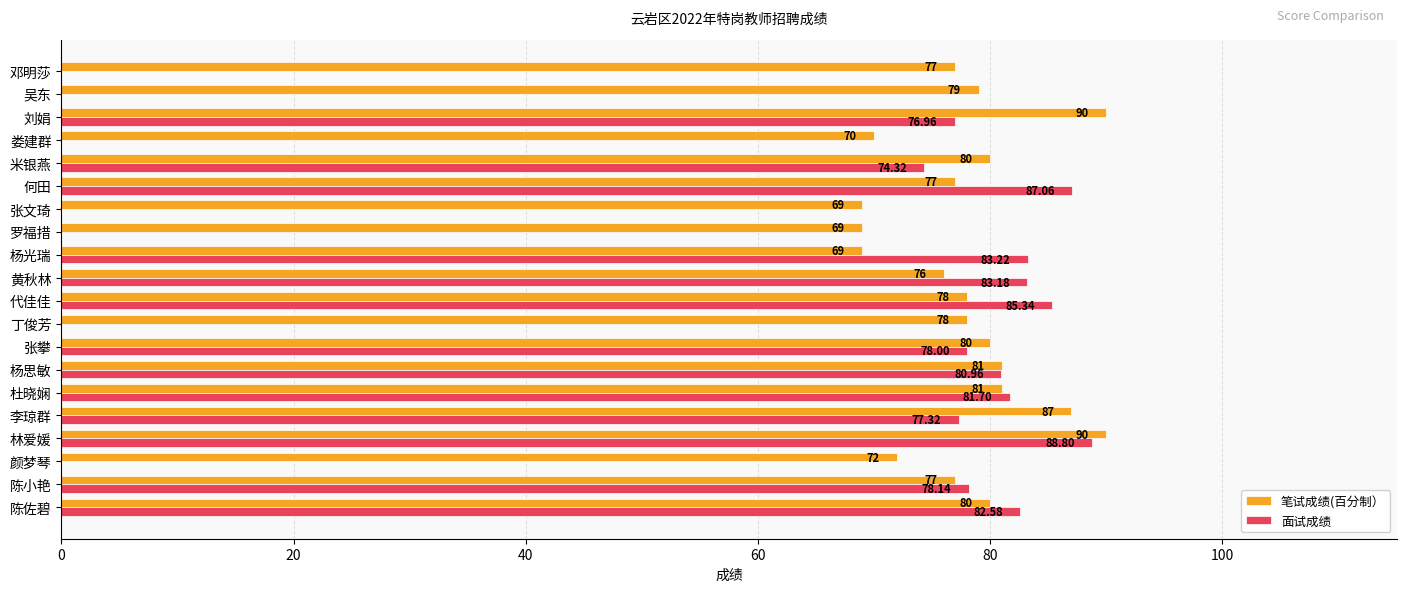

Where is 面试成绩 nearest to the value 44?

米银燕